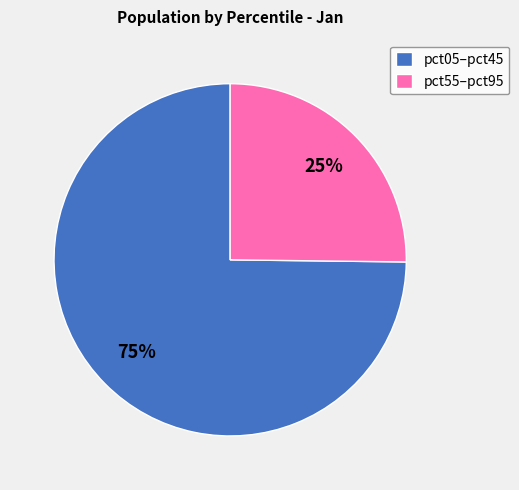

Do pct05–pct45 and pct55–pct95 together represent more than half of the pie?

Yes